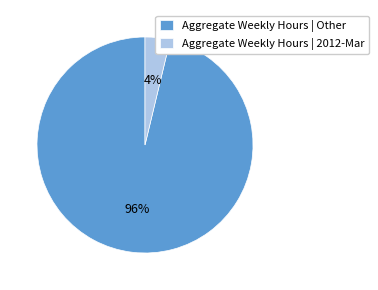

The Aggregate Weekly Hours | 2012-Mar slice represents 4% of the pie. True or false?

True